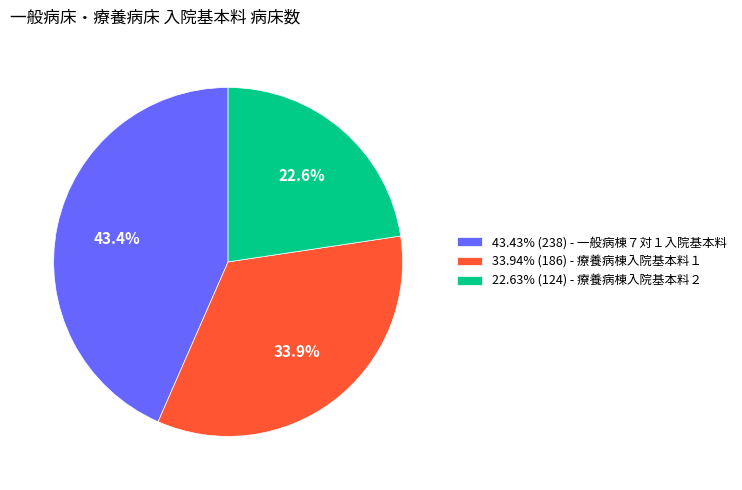

Is 22.63% (124) - 療養病棟入院基本料２ the majority of the pie?

No